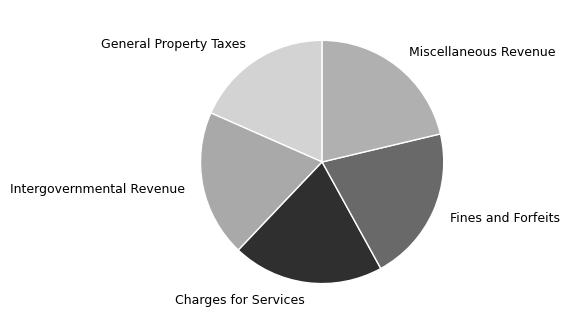

What is the smallest slice in the pie chart?

General Property Taxes